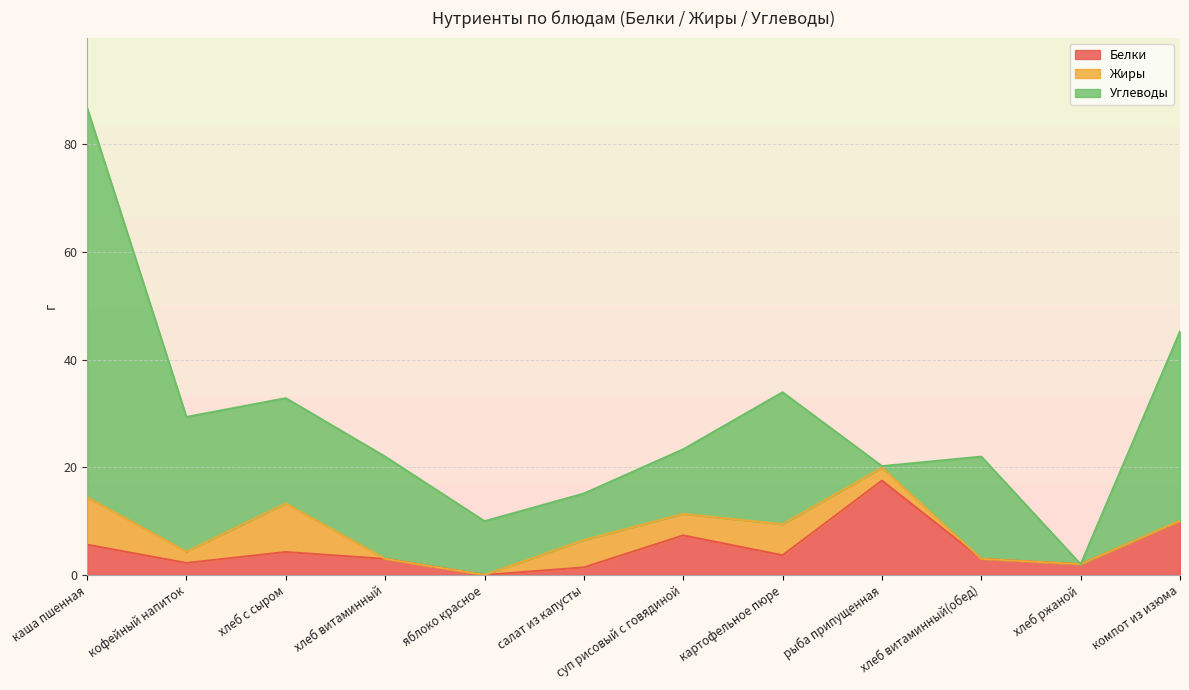

What position from the left is хлеб витаминный(обед)?

10